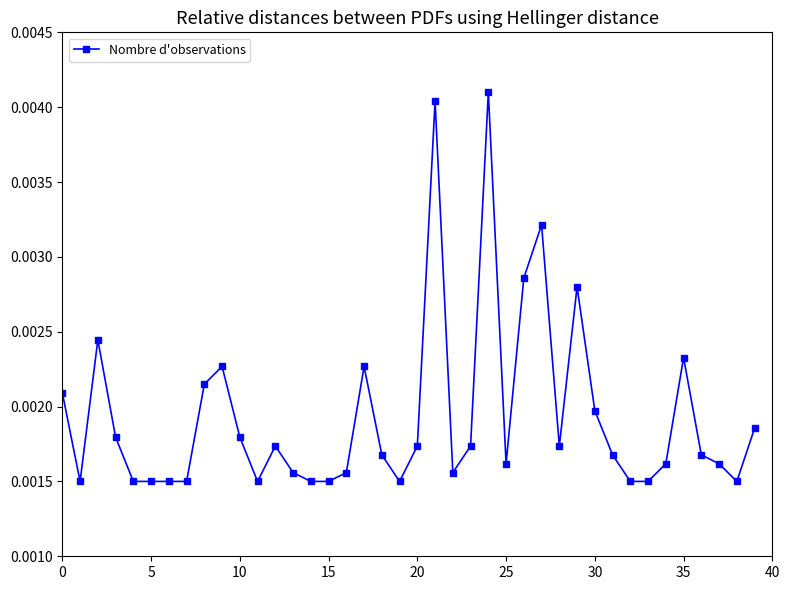

True or false: the data has more than 2 interior local peaks.

True